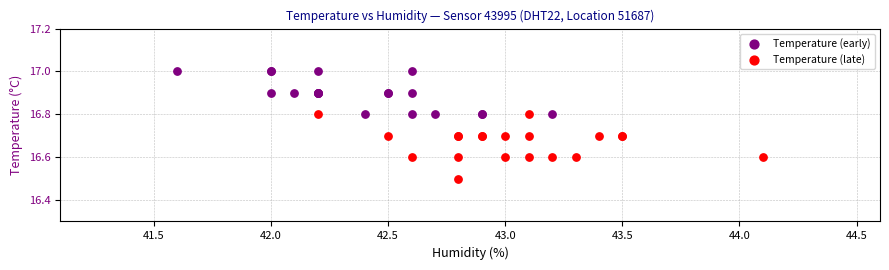

Which series has the largest Y range (max minus min)?

Temperature (late)